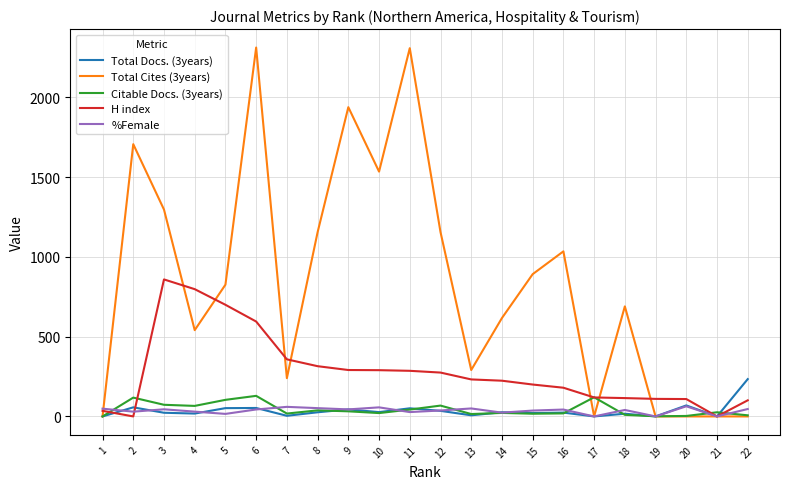

The value of Total Docs. (3years) at 16 is 34.7. True or false?

False